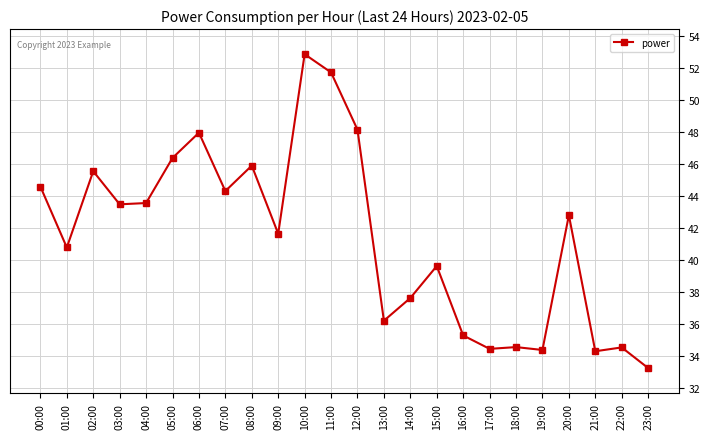

What is the value of the 23rd point from the left?

34.5